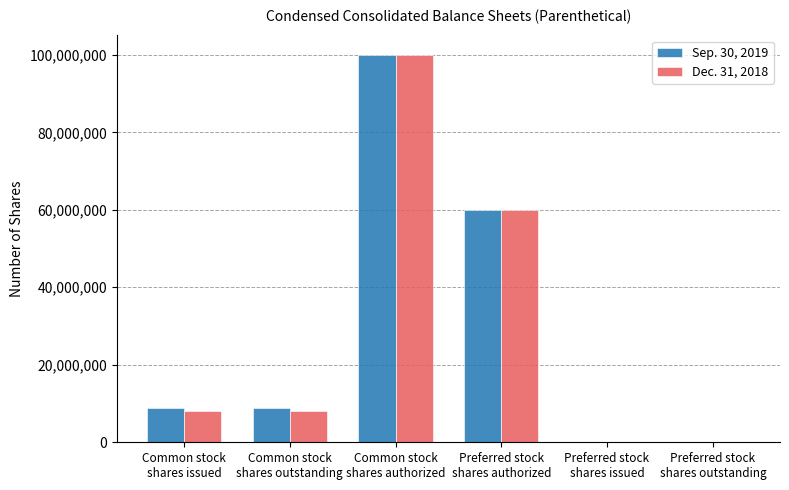

Reading left to right, transcribe all the data shown in this chart.

Sep. 30, 2019: 8912227	8912227	100000000	60000000	0	0
Dec. 31, 2018: 8104757	8104757	100000000	60000000	0	0